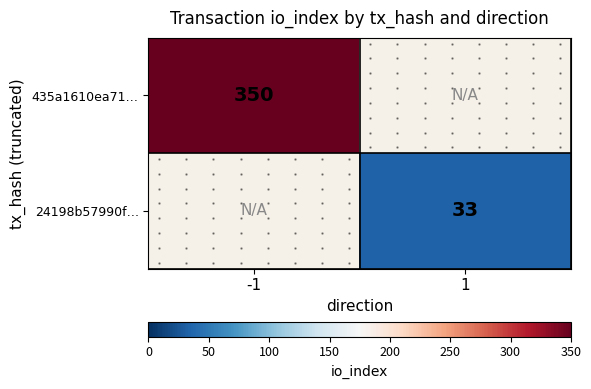

At how many categories does at least one series exceed 50?

1